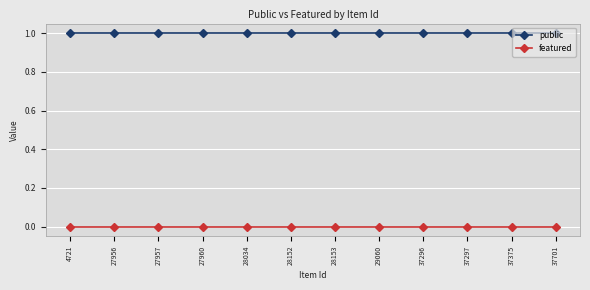

At 29060, list the series in order from largest to smallest.

public, featured